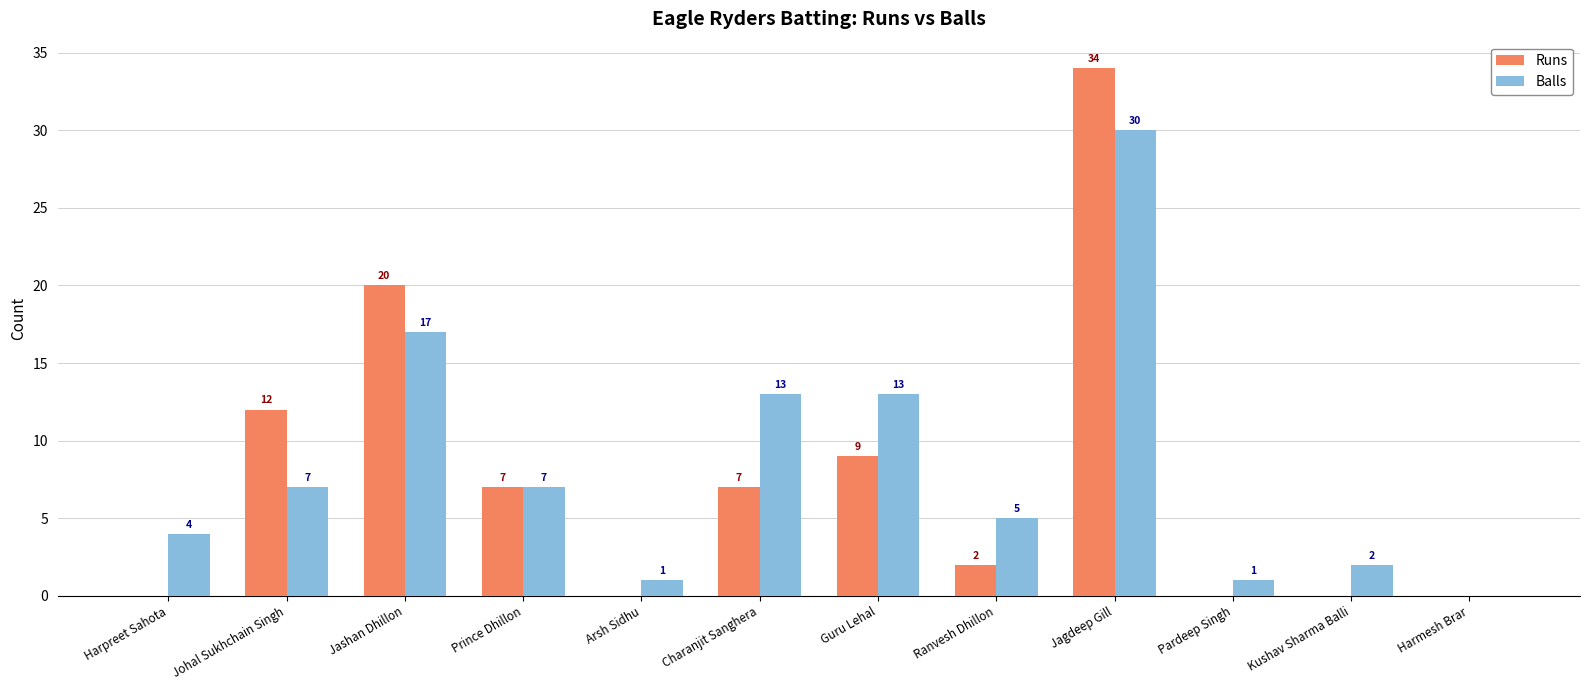

Count the number of categories in the chart.

12